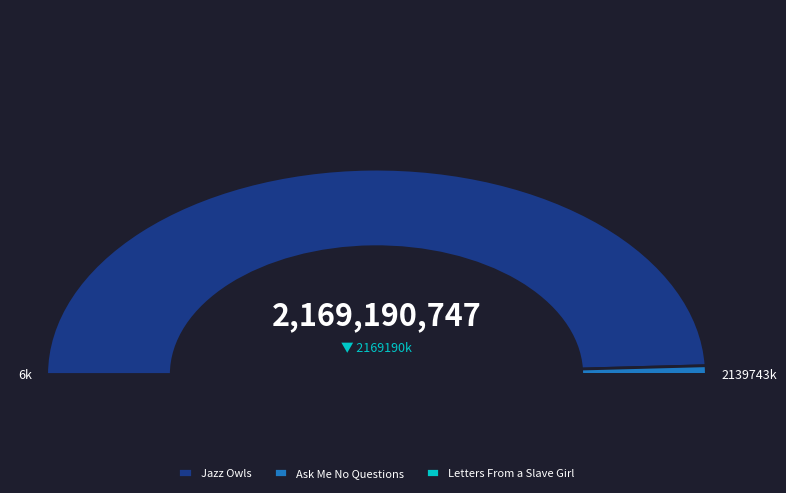

The Jazz Owls slice represents 84% of the pie. True or false?

False